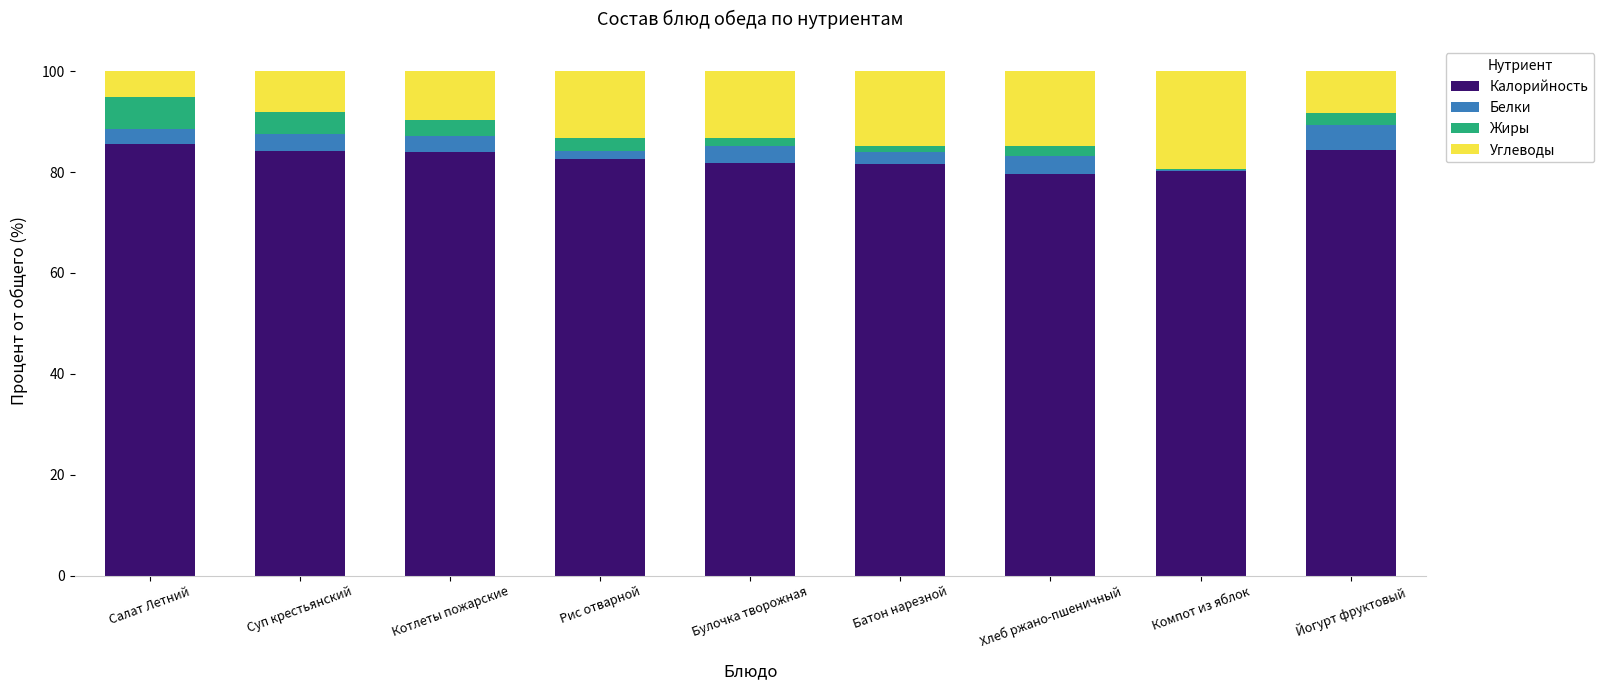

True or false: Калорийность has a value of 81.8 at Булочка творожная.

True